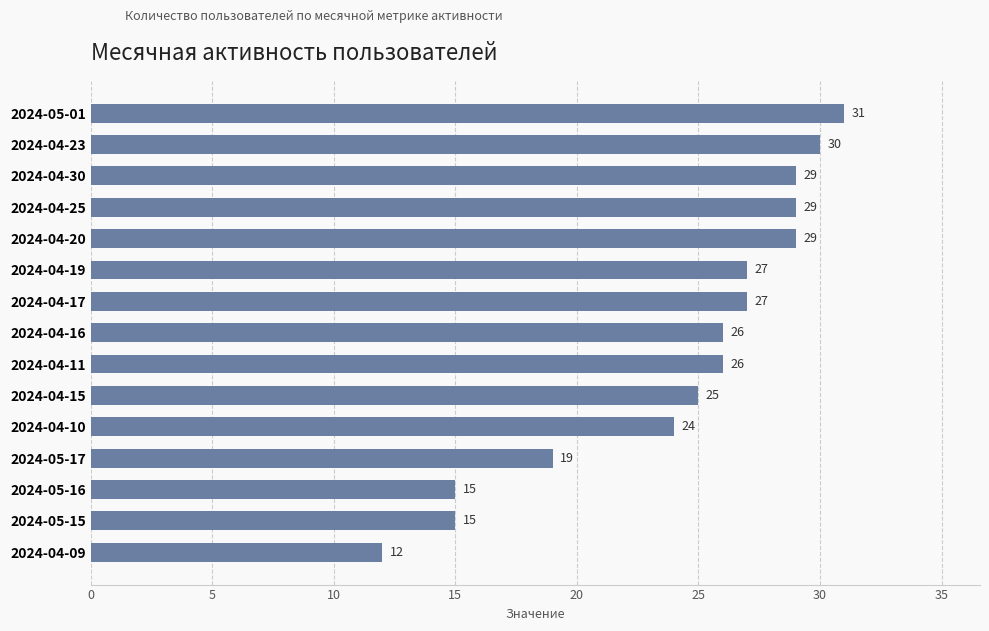

What is the difference between the maximum and minimum values?

19